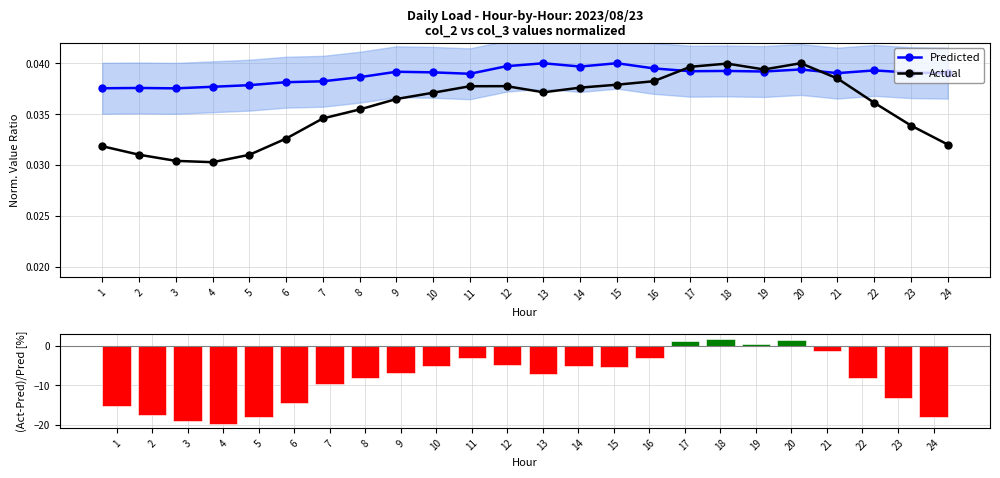

The value of Predicted at 21 is 0.0. True or false?

True